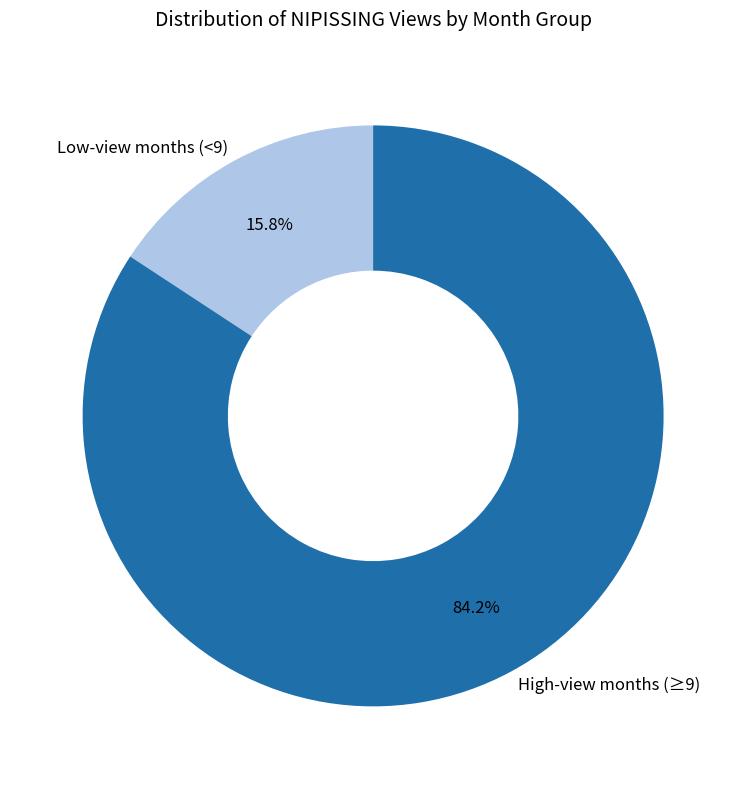

Is Low-view months (<9) the majority of the pie?

No